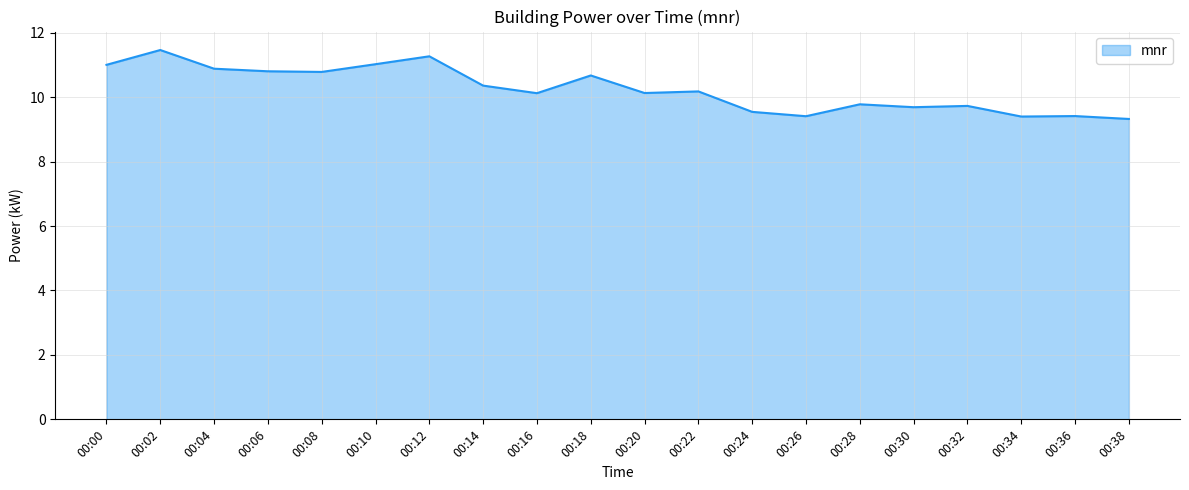

What is the greatest value displayed?

11.5